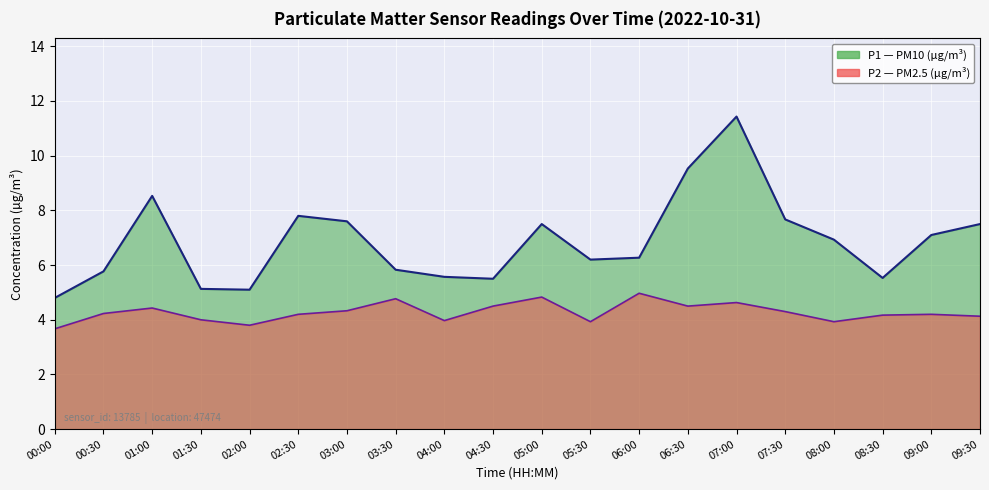

How many data points in P1 are above 6?

12